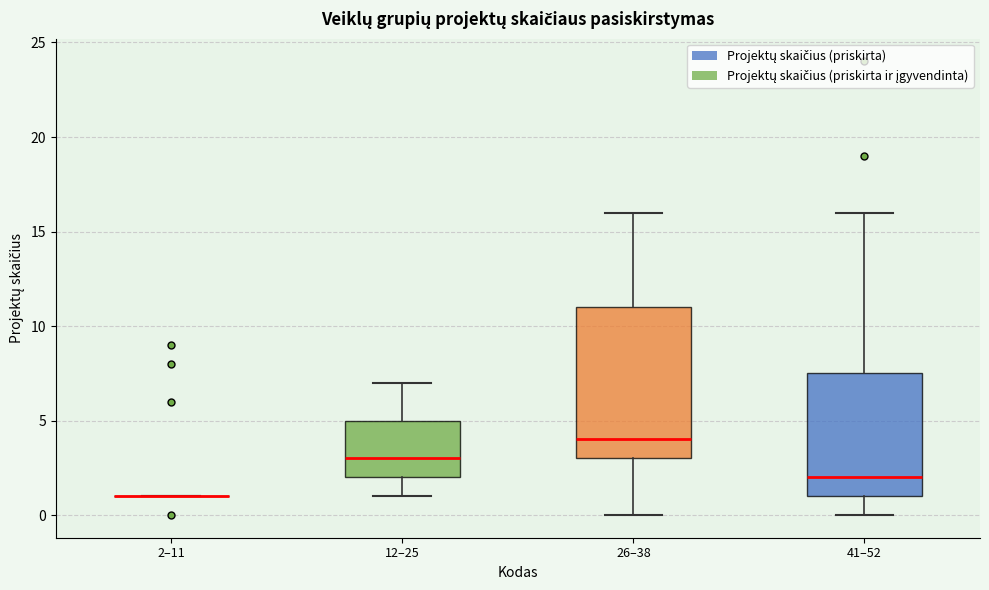

Reading left to right, read every box against the y-axis: the position of its median line, the range the box covers, and the ends of its whiskers. The values are not printed on the chart, so give them approximately, as read against the axis.

2–11: box collapsed to a line at 1.0, whiskers 1.0 to 1.0
12–25: median 3.0, box 2.0 to 5.0, whiskers 1.0 to 7.0
26–38: median 4.0, box 3.0 to 11.0, whiskers 0.0 to 16.0
41–52: median 2.0, box 1.0 to 7.5, whiskers 0.0 to 16.0